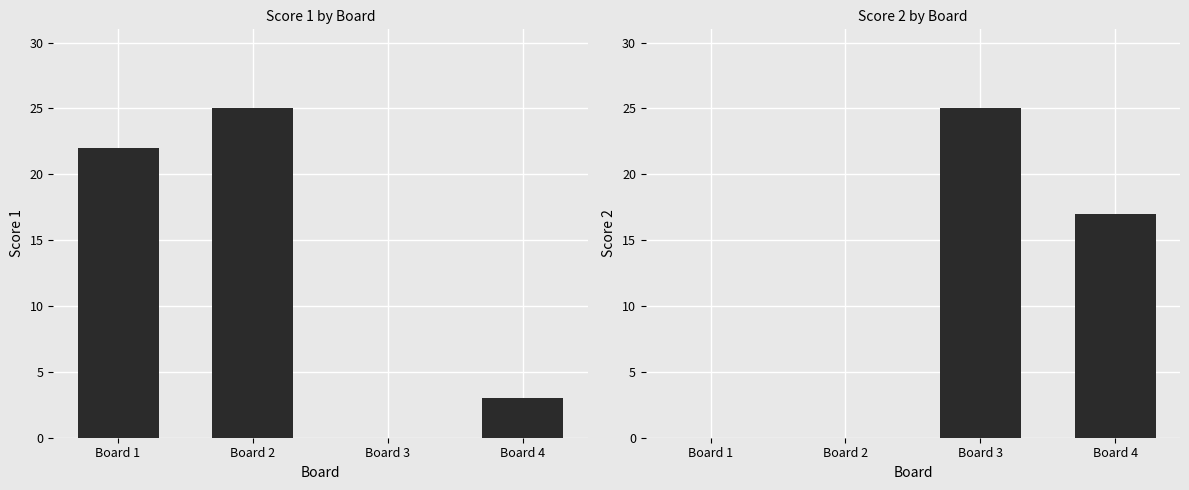

Does the chart contain stacked bars?

No